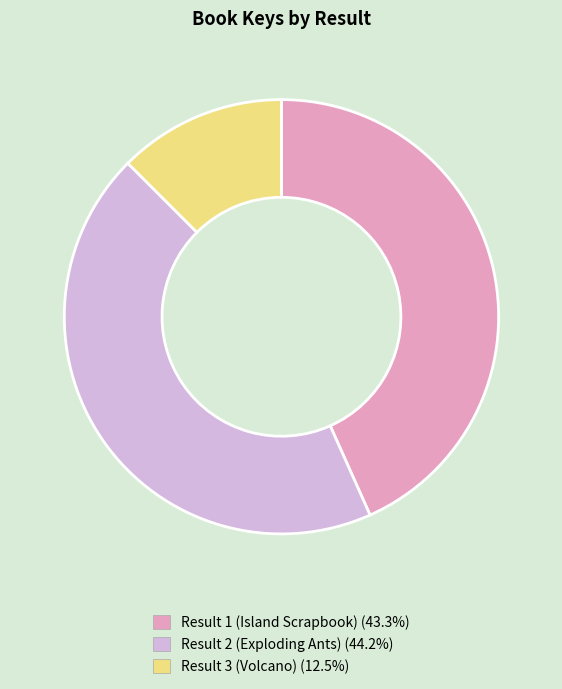

How many slices are in this pie chart?

3